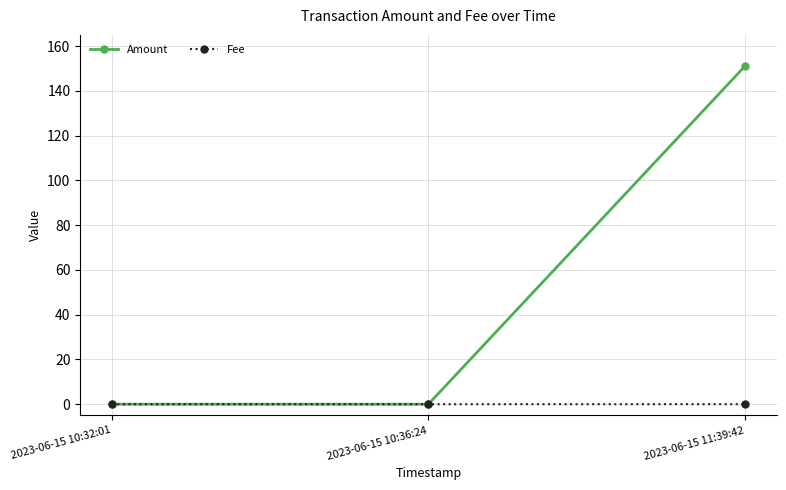

At which category is the sum across all series the highest?

2023-06-15 11:39:42